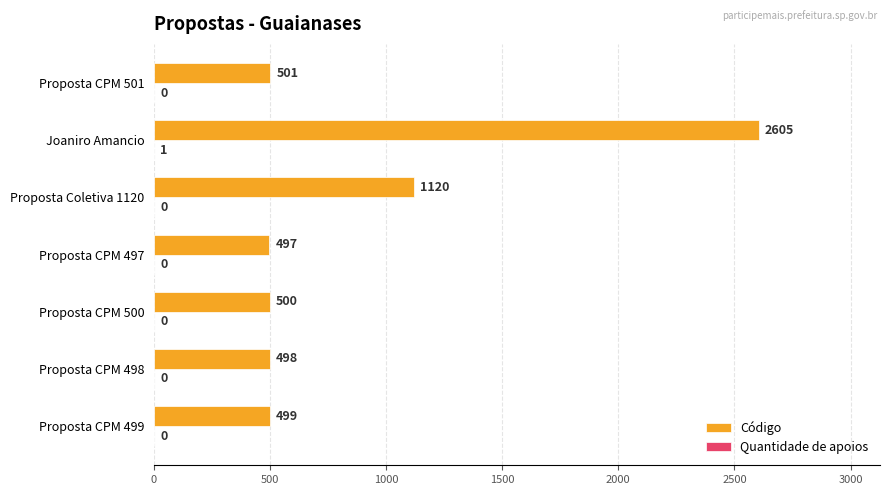

The Código series shows 755 at Proposta CPM 498. True or false?

False